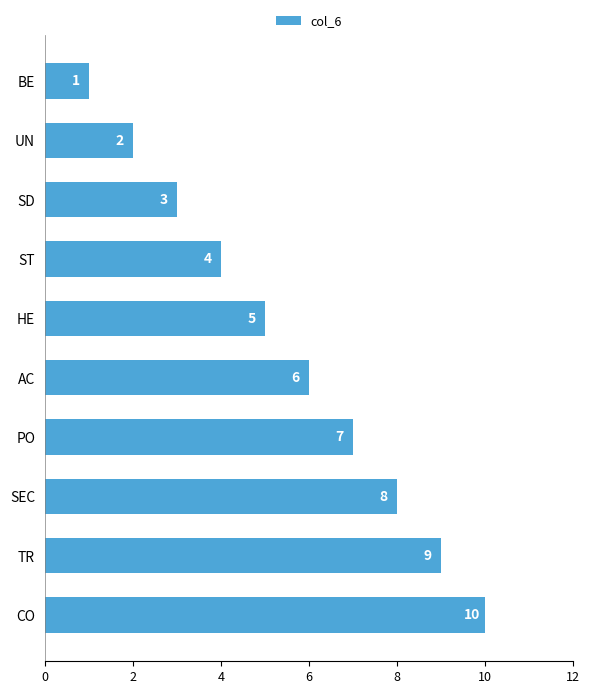

List the labels in order of value, smallest first.

BE, UN, SD, ST, HE, AC, PO, SEC, TR, CO